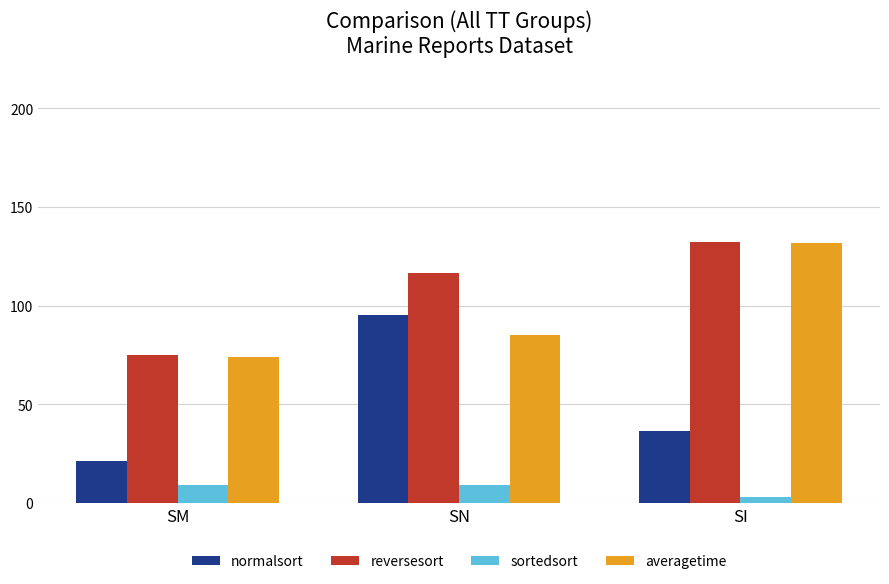

List the labels in order of normalsort value, largest first.

SN, SI, SM